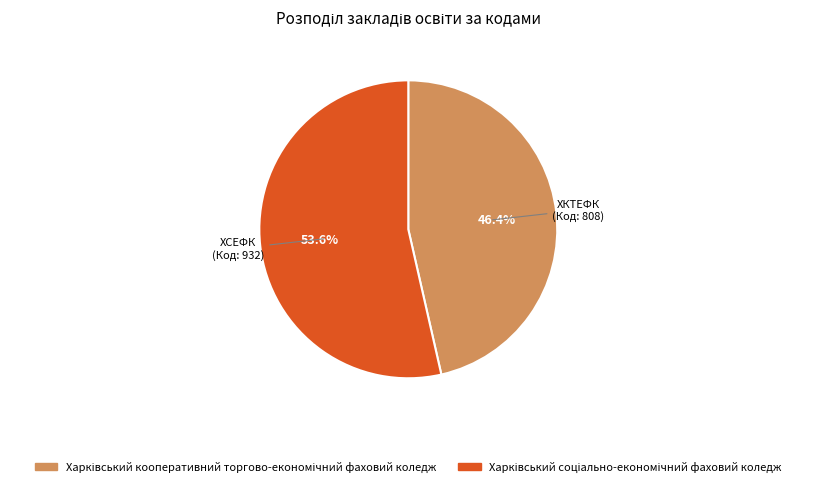

Which has a higher value, ХСЕФК (Код: 932) or ХКТЕФК (Код: 808)?

ХСЕФК (Код: 932)